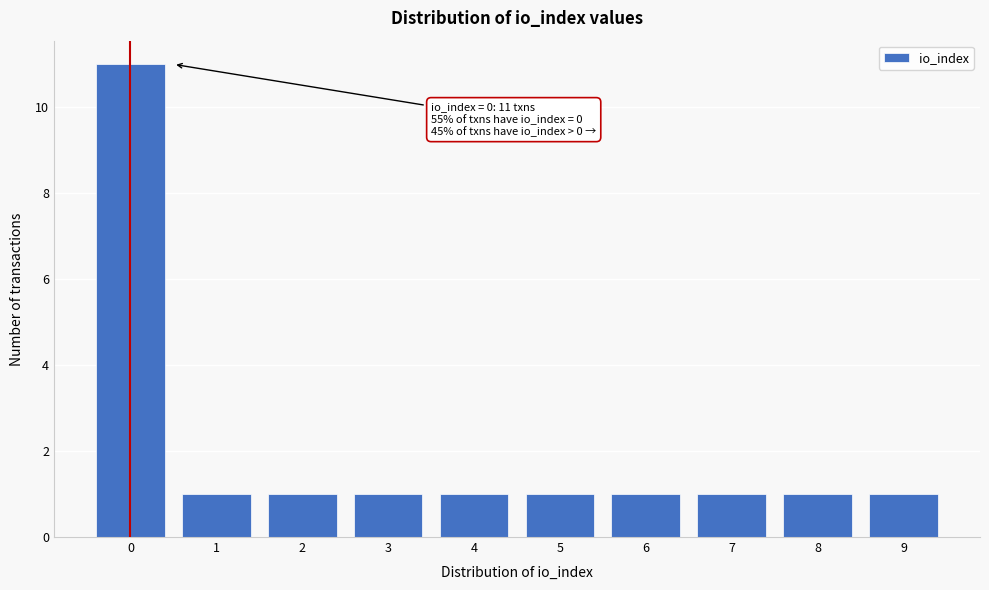

Reading left to right, transcribe all the data shown in this chart.

11	1	1	1	1	1	1	1	1	1